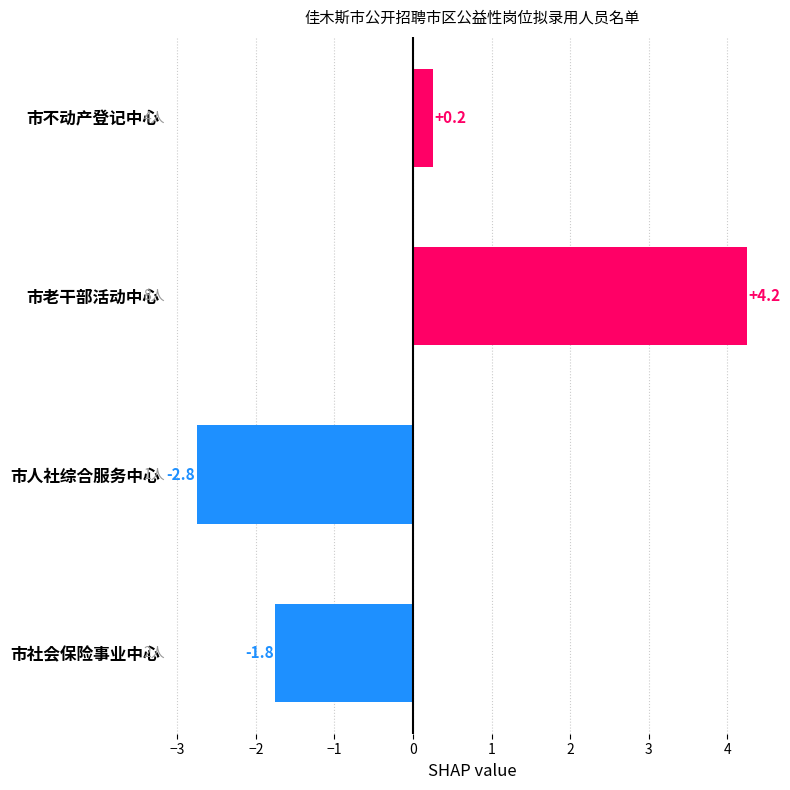

What position from the top is 市社会保险事业中心?

4